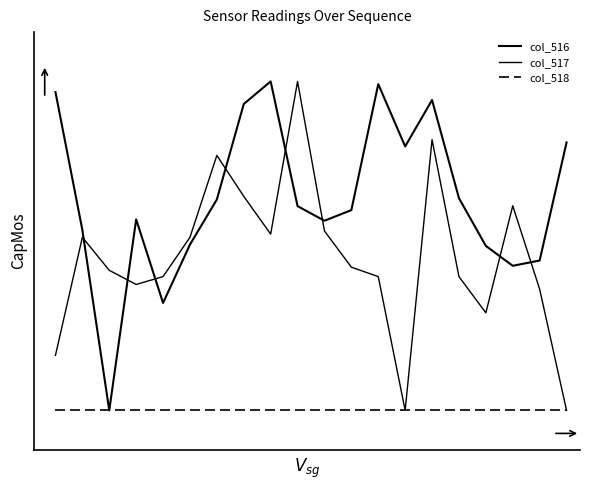

Reading left to right, list all the values displayed in this chart.

col_516: 1.0	0.5	0.0	0.6	0.3	0.5	0.6	0.9	1.0	0.6	0.6	0.6	1.0	0.8	0.9	0.6	0.5	0.4	0.5	0.8
col_517: 0.2	0.5	0.4	0.4	0.4	0.5	0.8	0.7	0.5	1.0	0.5	0.4	0.4	0.0	0.8	0.4	0.3	0.6	0.4	0.0
col_518: 0.0	0.0	0.0	0.0	0.0	0.0	0.0	0.0	0.0	0.0	0.0	0.0	0.0	0.0	0.0	0.0	0.0	0.0	0.0	0.0